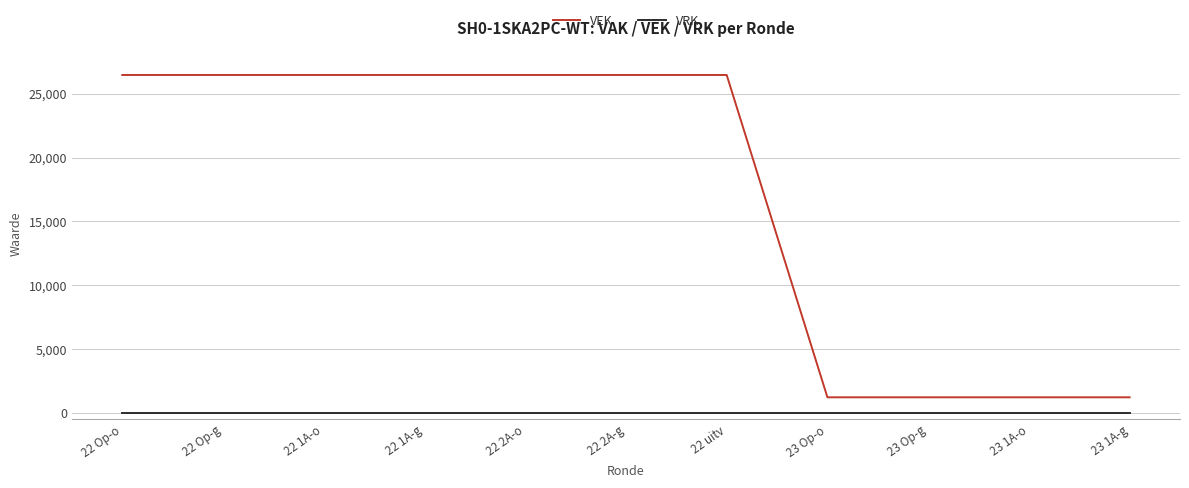

List the series in order of their overall mean, highest first.

VEK, VRK